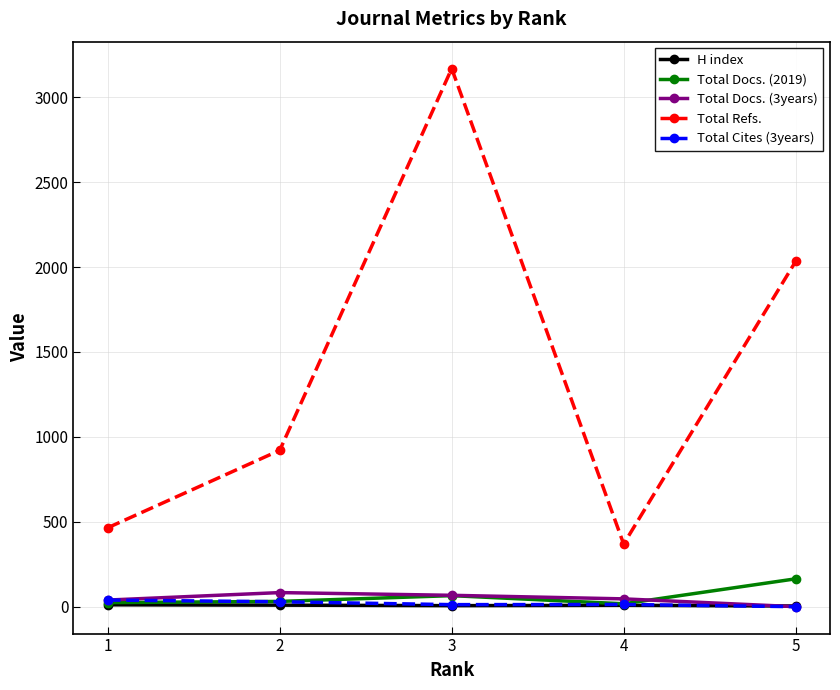

True or false: Total Docs. (2019) has more than 0 points higher than both neighbors.

True